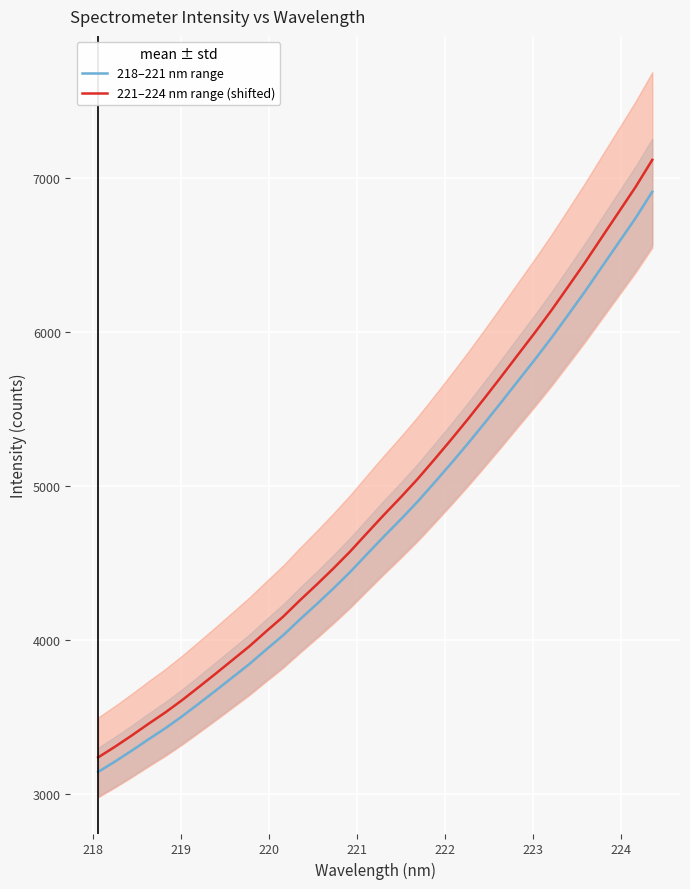

What is the difference between the second highest and second lowest values in the 221–224 nm range (shifted) series?

3634.2